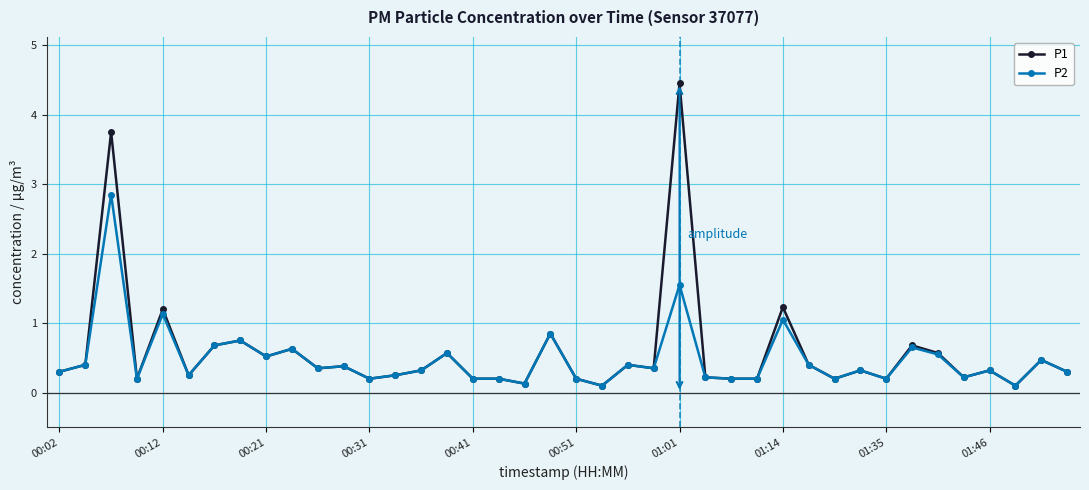

Which series has the largest range (max minus min)?

P1